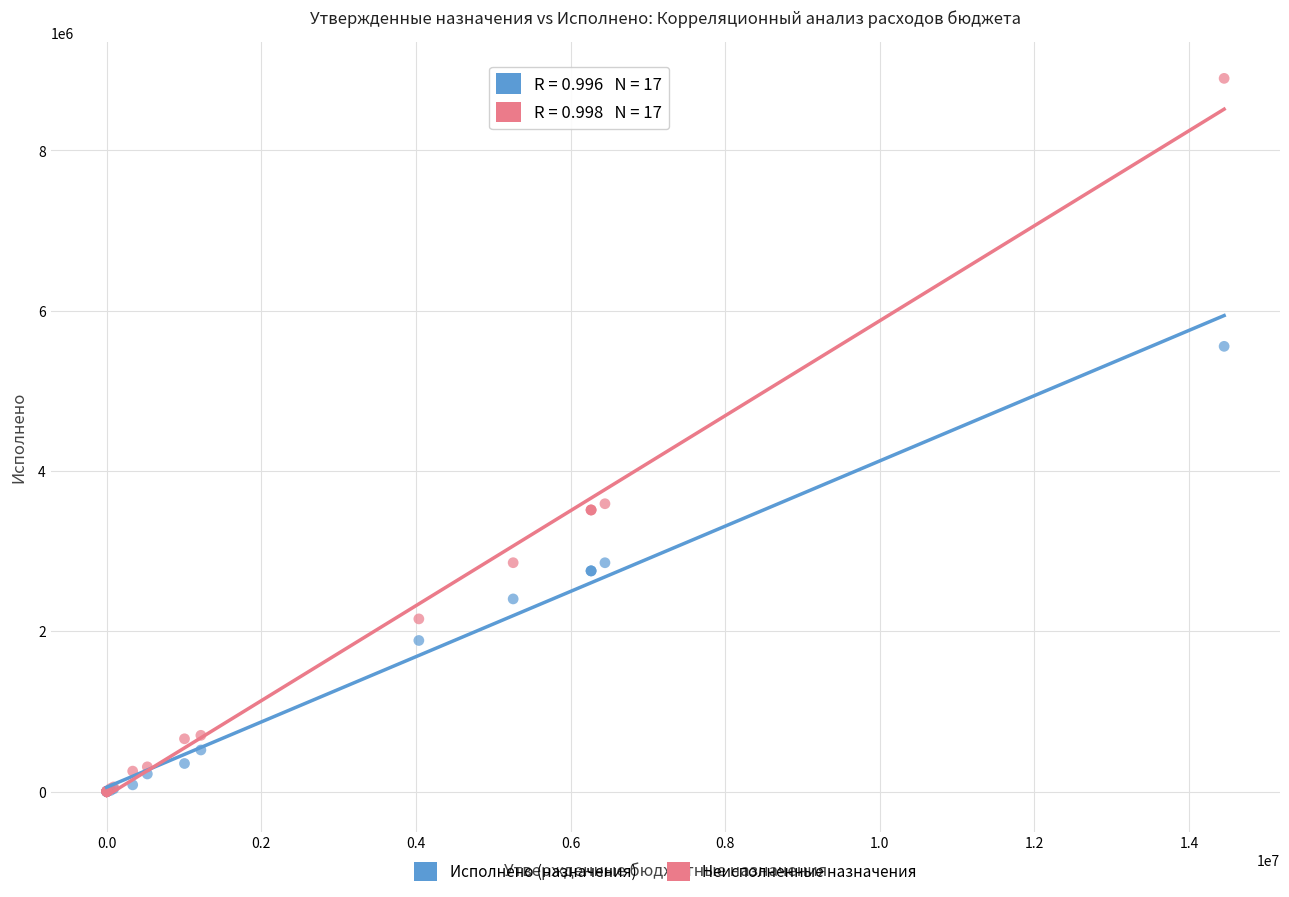

What are all the series names shown in the legend?

Исполнено (назначения), Неисполненные назначения